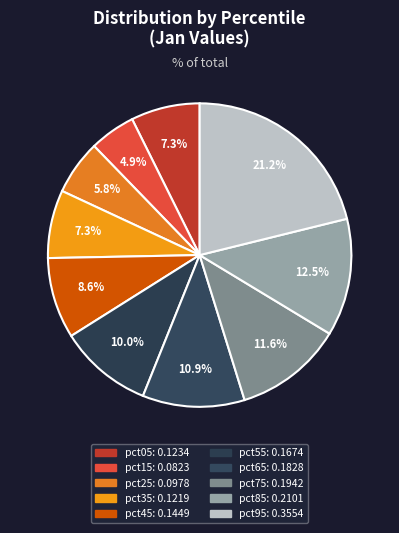

How many segments does this pie chart have?

10